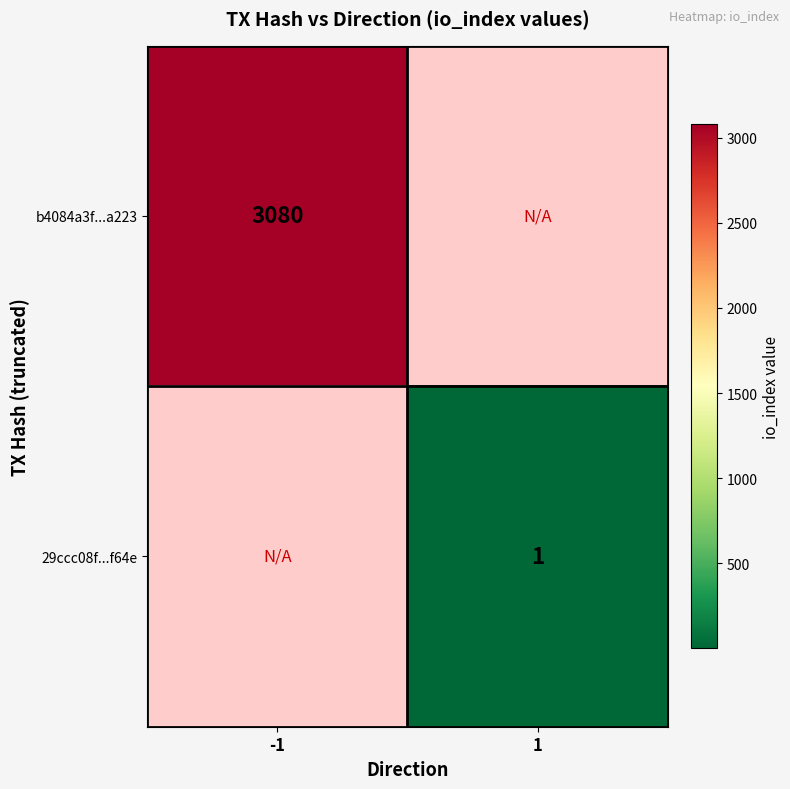

Is it true that b4084a3f...a223 equals 1237 at -1?

False